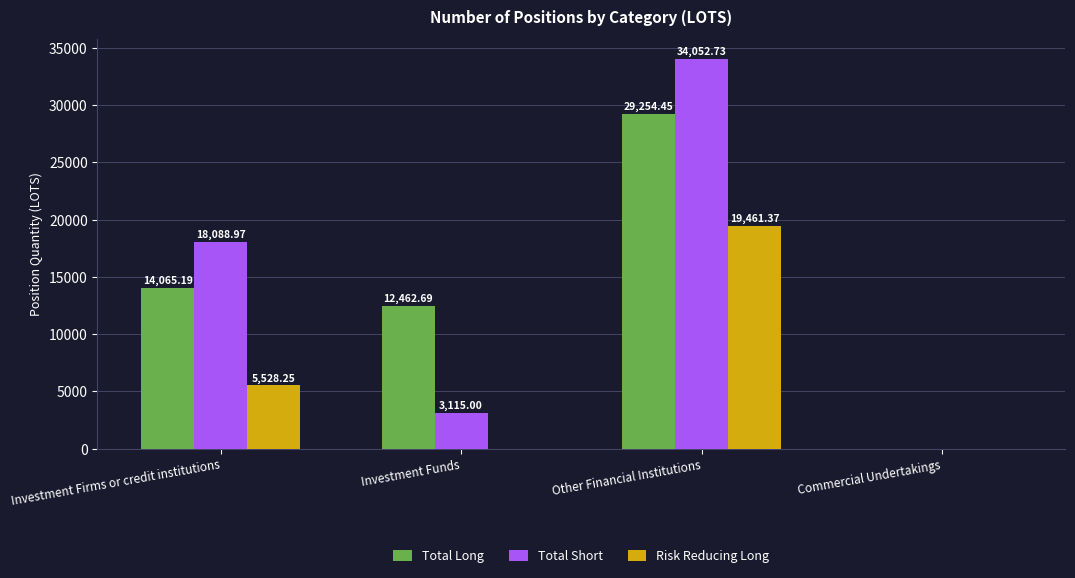

How many groups of bars are there?

4